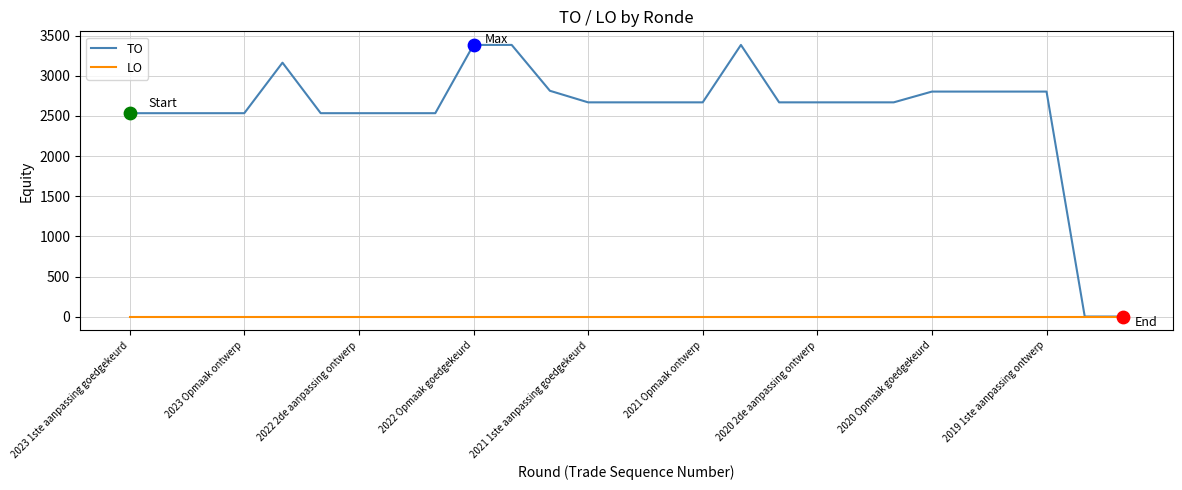

What are all the series names shown in the legend?

TO, LO